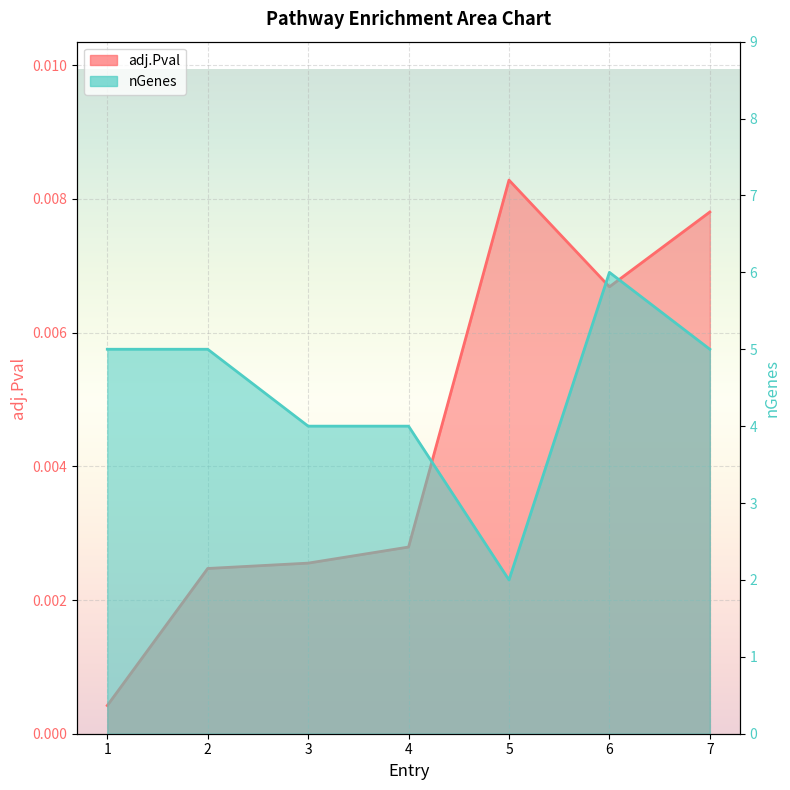

In adj.Pval, how many points are higher than both neighbors (excluding endpoints)?

1